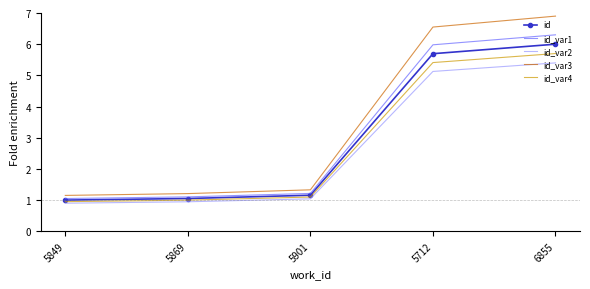

True or false: id_var2 and id cross at least once.

False